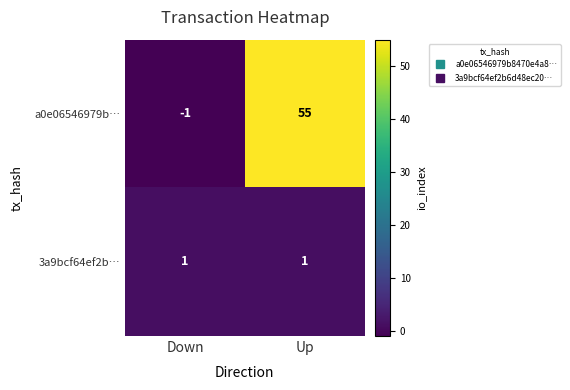

True or false: a0e06546979b… has a value of 15 at Up.

False